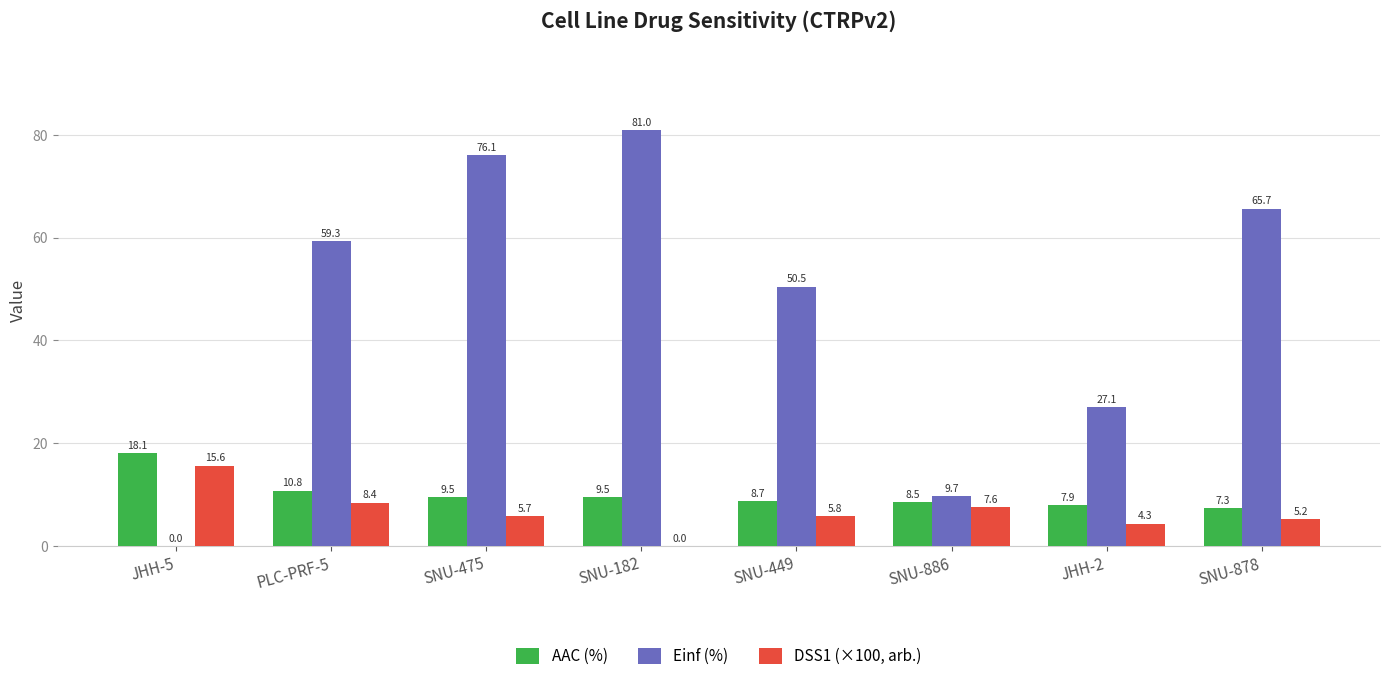

How many categories are shown in the chart?

8